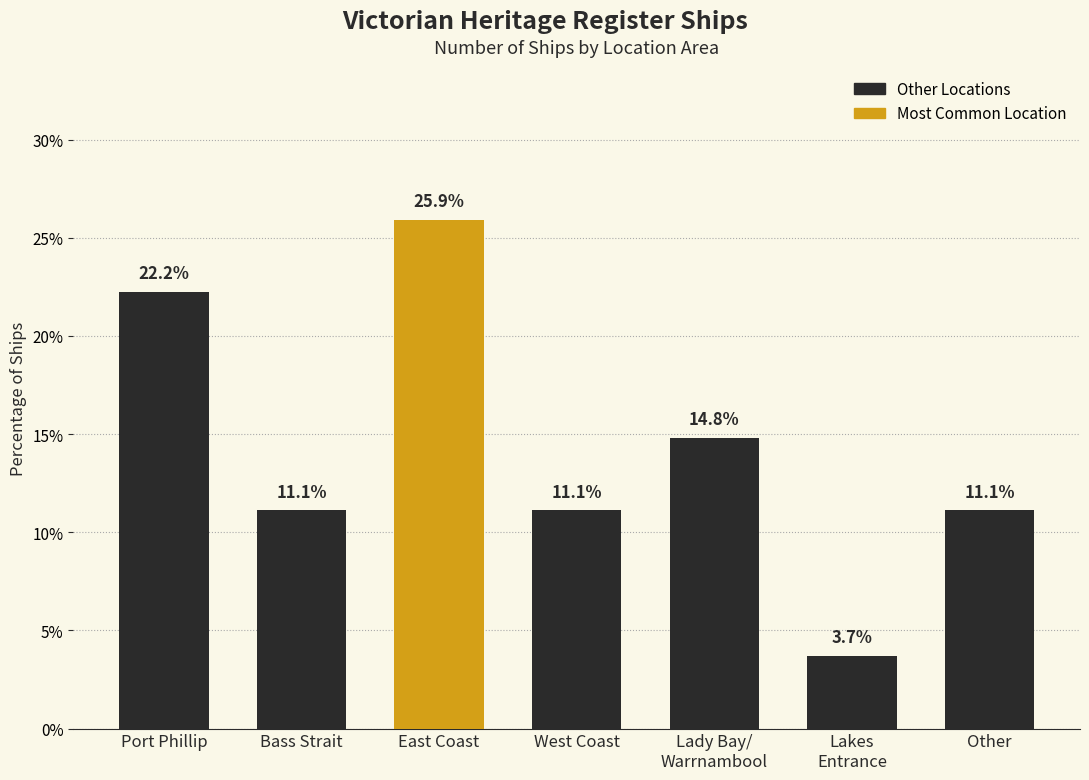

What is the difference between the maximum and minimum values?

22.2